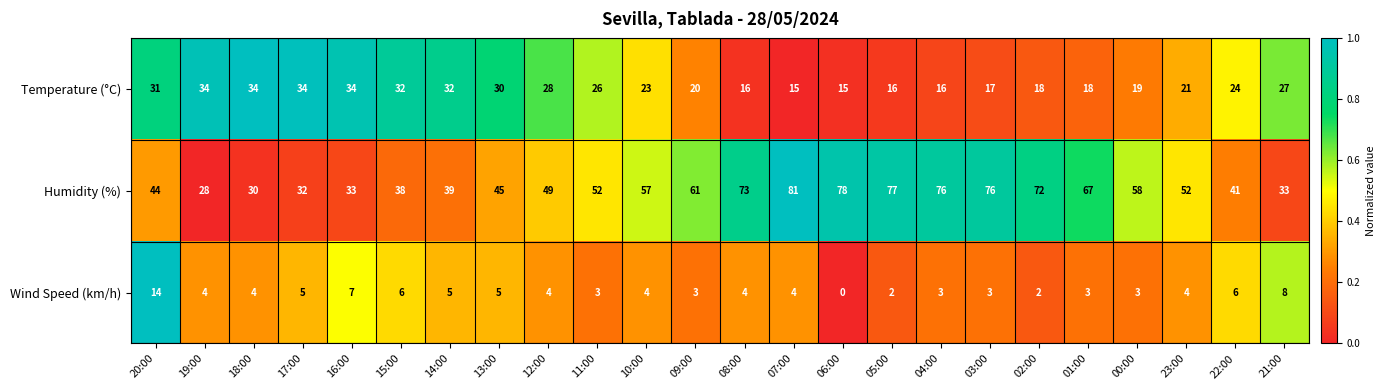

At which category does the chart reach its peak across all series?

07:00